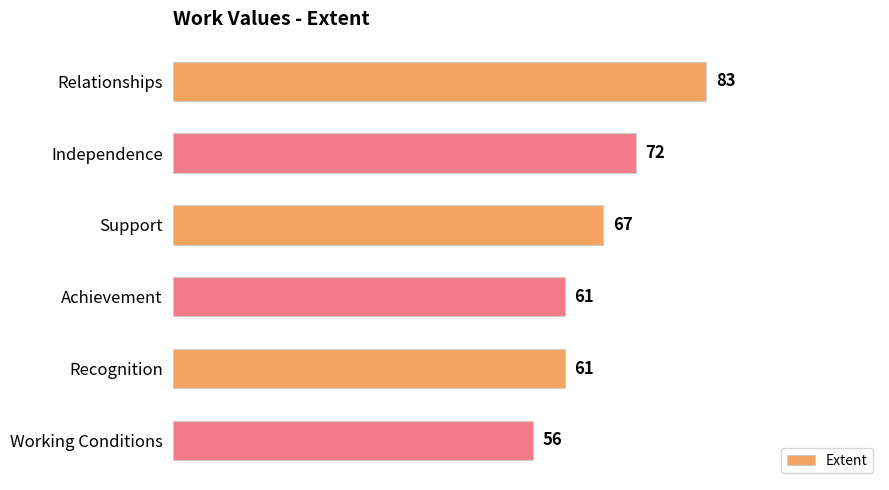

Reading bottom to top, what are all the values shown in this chart?

Working Conditions=56	Recognition=61	Achievement=61	Support=67	Independence=72	Relationships=83